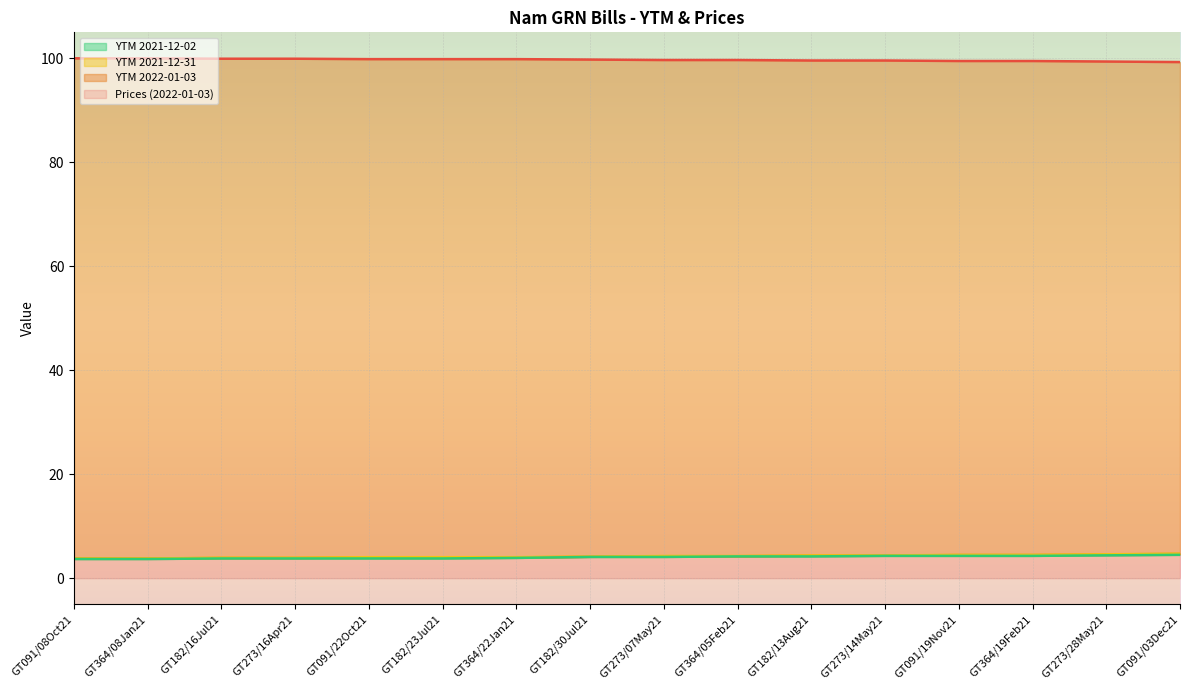

True or false: YTM 2021-12-31 and YTM 2022-01-03 cross at least once.

False